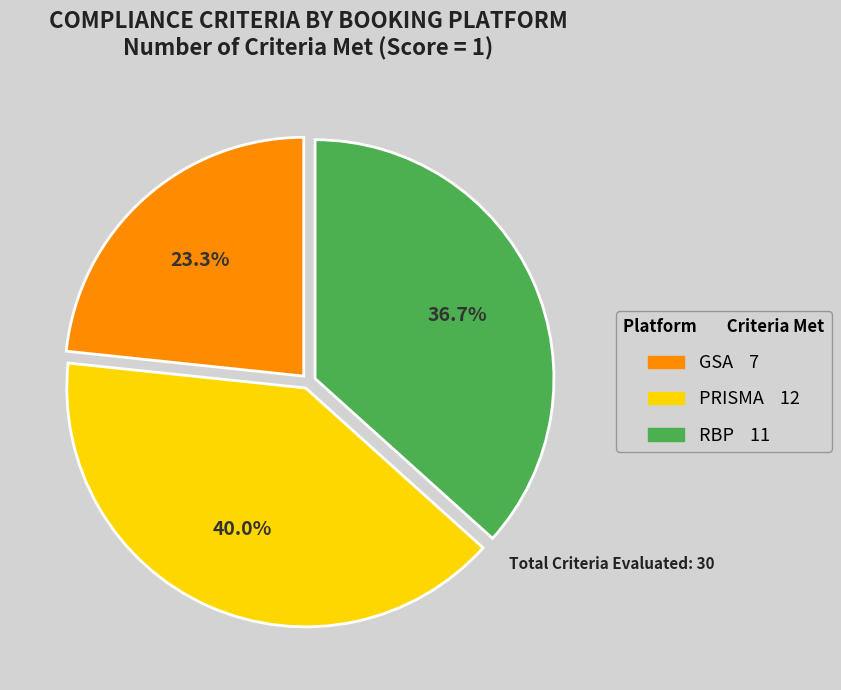

Approximately how many times larger is the value at PRISMA compared to GSA?

1.7